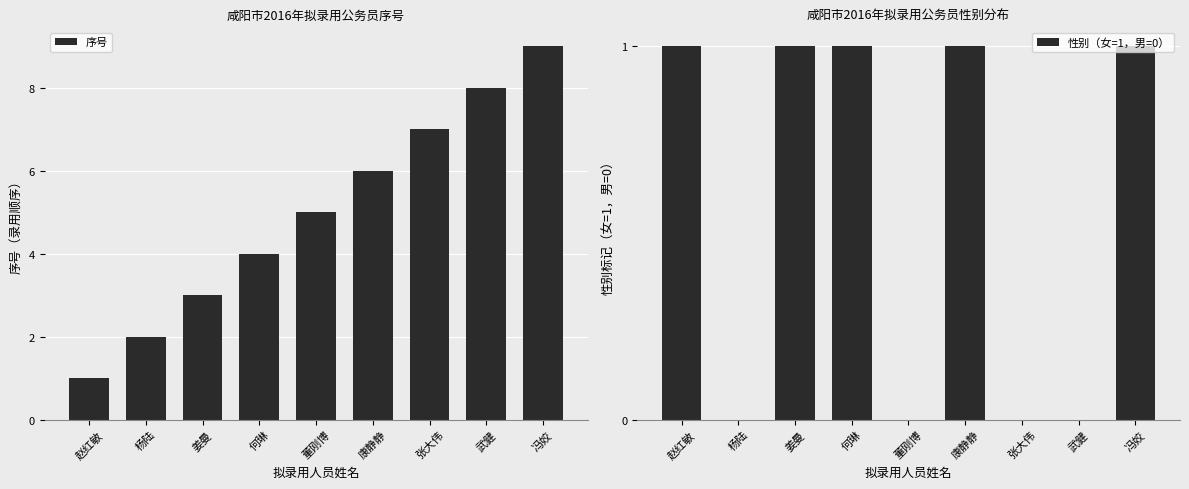

True or false: 序号 has a value of 7 at 张大伟.

True